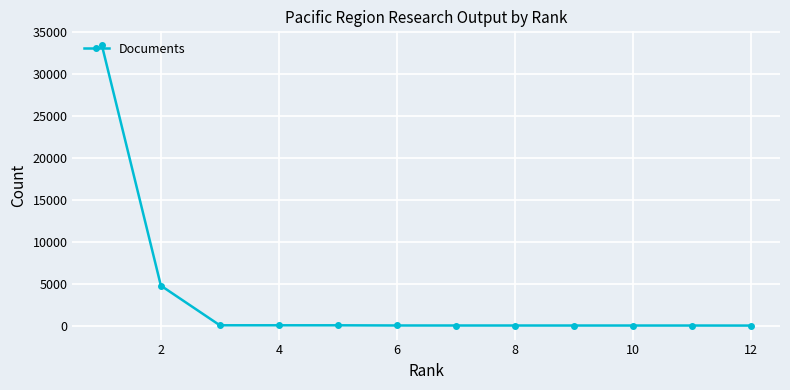

What is the difference between the second highest and second lowest values?

4748